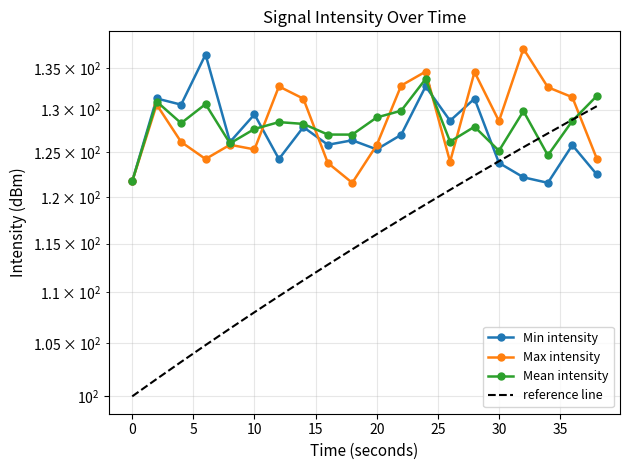

What is the average value of the reference line series?

115.2